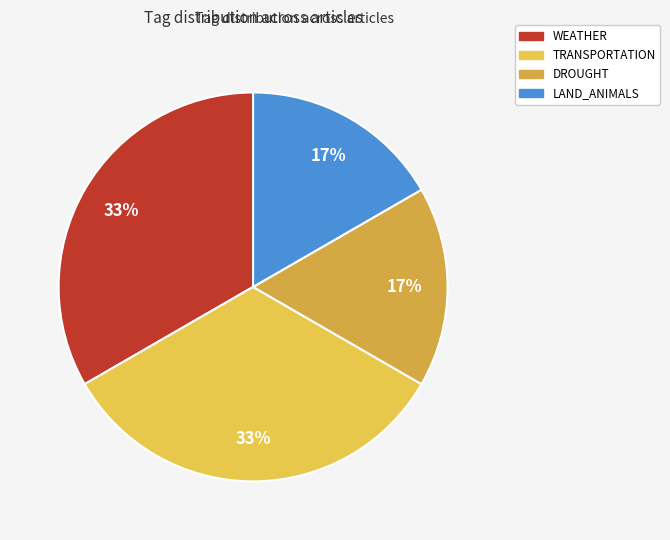

Count the number of slices in the pie.

4